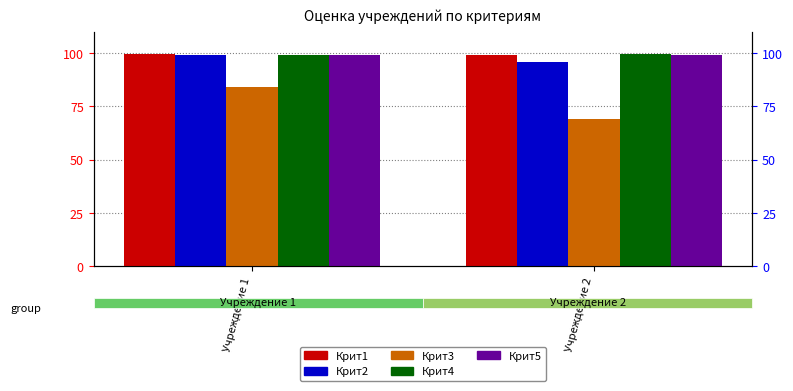

What is the difference between the maximum and minimum values in the Крит3 series?

14.8